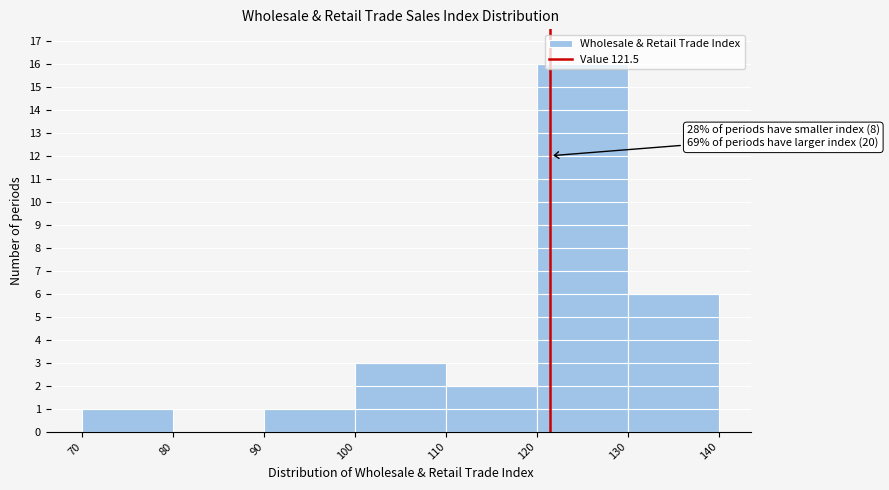

Which range on the x-axis has the tallest bar?

120 to 130